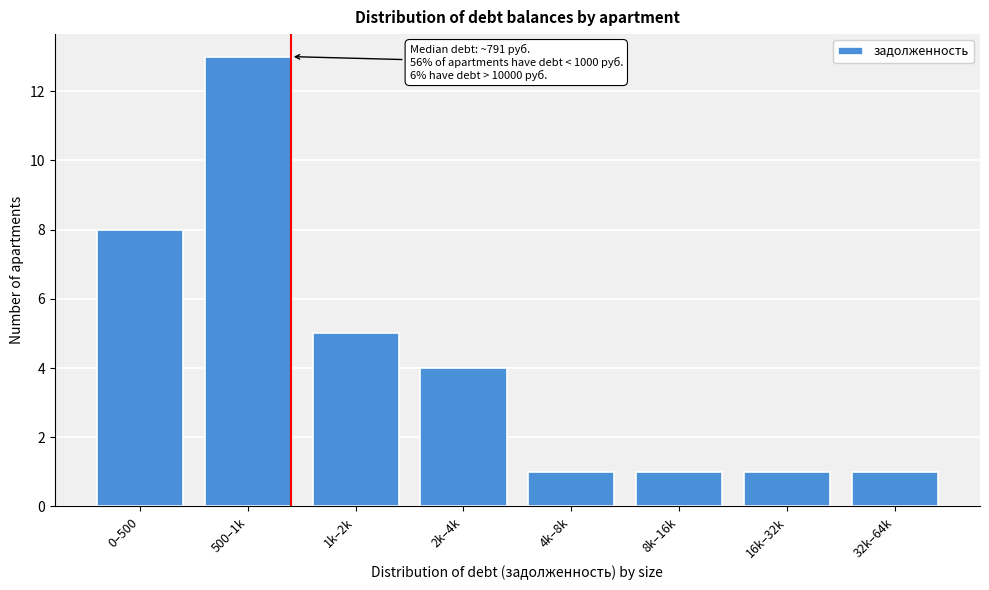

Reading left to right, list all the values displayed in this chart.

8	13	5	4	1	1	1	1